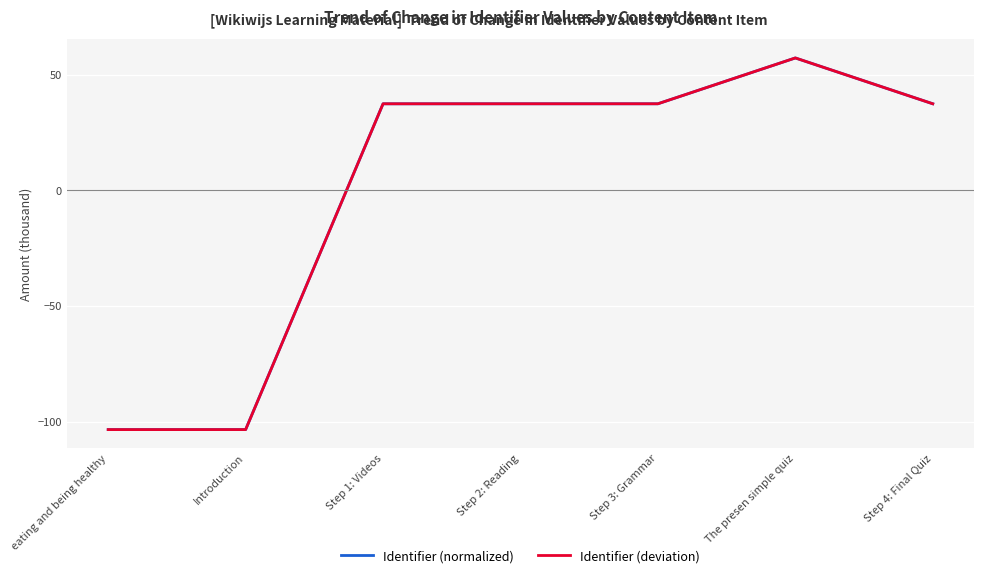

True or false: Identifier (normalized) and Identifier (deviation) intersect in this chart.

False